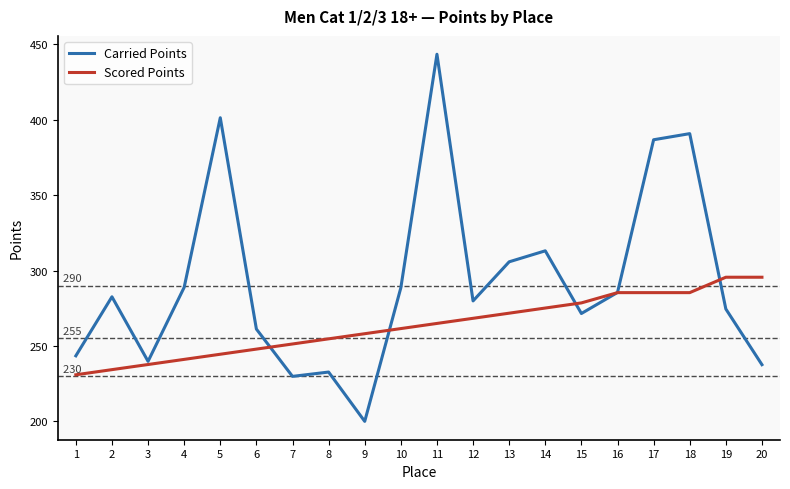

Is it true that Carried Points equals 386.7 at 17?

True